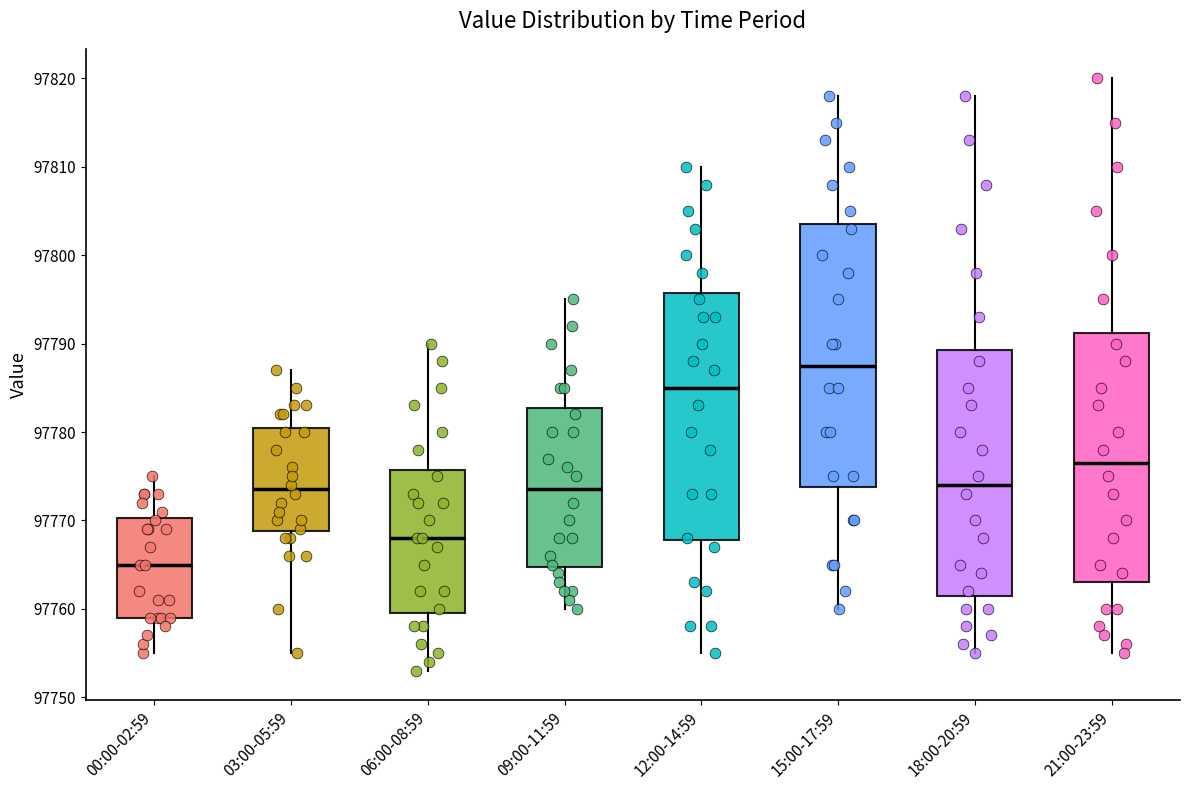

Reading left to right, read every box against the y-axis: the position of its median line, the range the box covers, and the ends of its whiskers. The values are not printed on the chart, so give them approximately, as read against the axis.

00:00-02:59: median 97765, box 97759 to 97770, whiskers 97755 to 97775
03:00-05:59: median 97774, box 97769 to 97781, whiskers 97755 to 97787
06:00-08:59: median 97768, box 97760 to 97776, whiskers 97753 to 97790
09:00-11:59: median 97774, box 97765 to 97783, whiskers 97760 to 97795
12:00-14:59: median 97785, box 97768 to 97796, whiskers 97755 to 97810
15:00-17:59: median 97788, box 97774 to 97804, whiskers 97760 to 97818
18:00-20:59: median 97774, box 97762 to 97789, whiskers 97755 to 97818
21:00-23:59: median 97777, box 97763 to 97791, whiskers 97755 to 97820